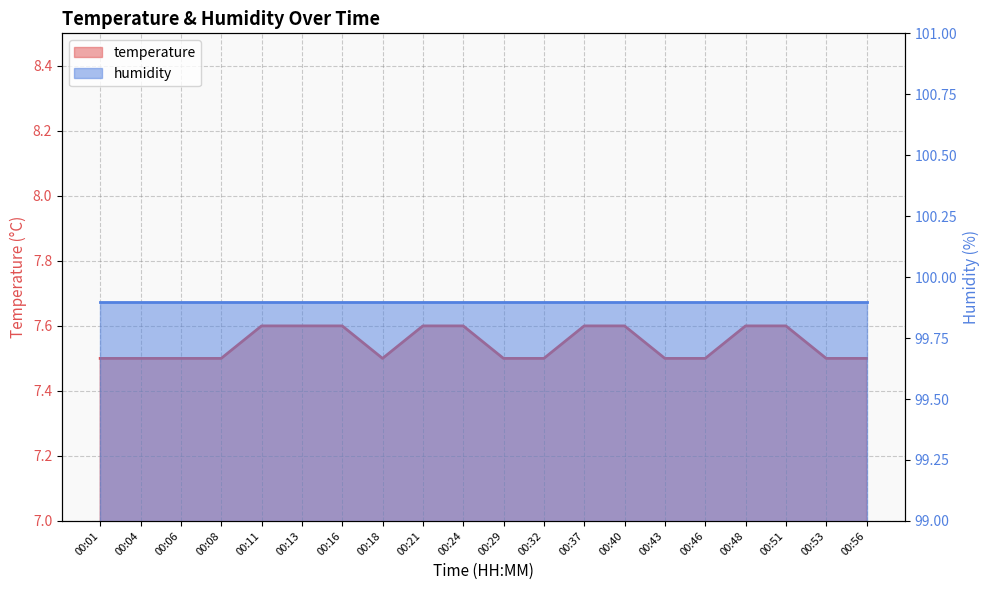

What is the ratio of the value at 00:18 to the value at 00:13?

1.0